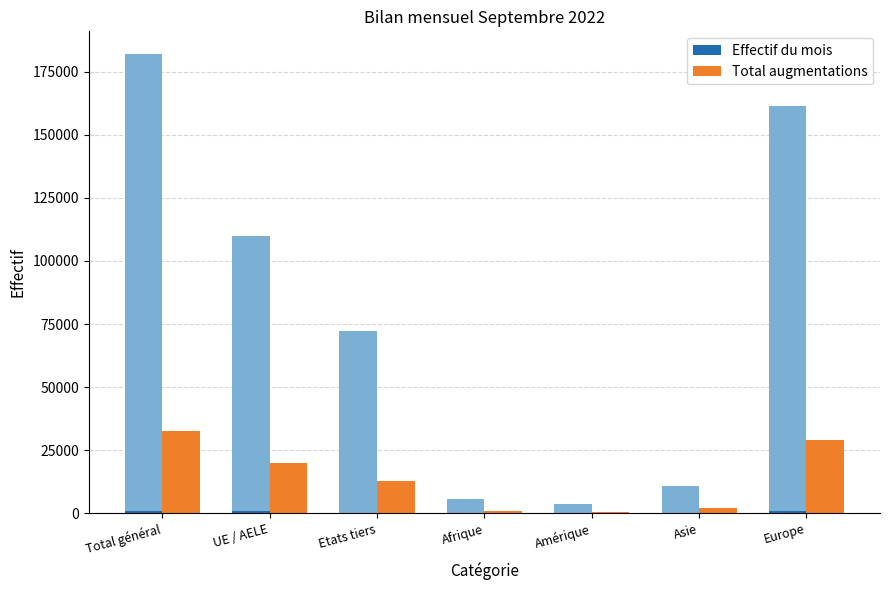

What is the sum of the Effectif du mois values at Amérique and UE / AELE?

816.0